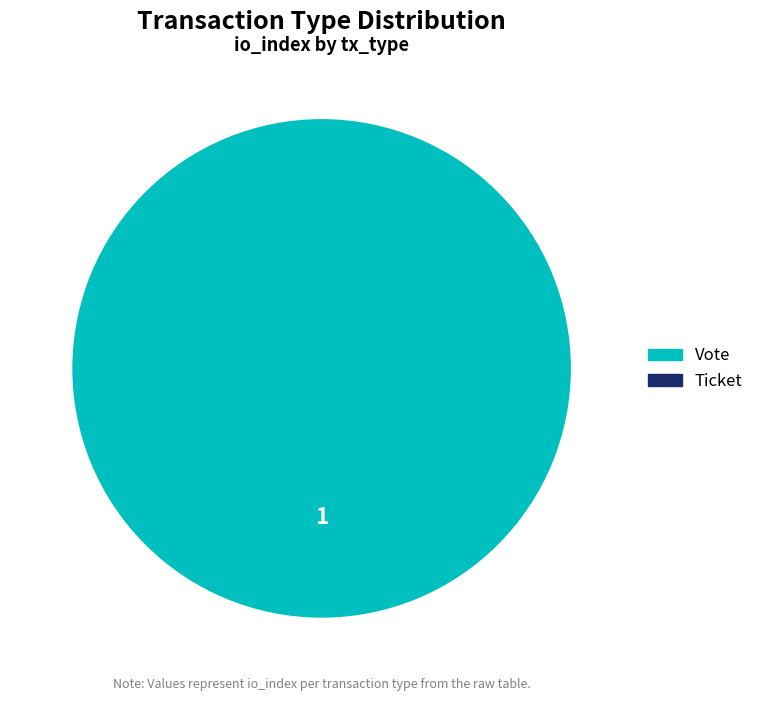

To the nearest percent, what is the difference between the largest and smallest slice percentages?

100%